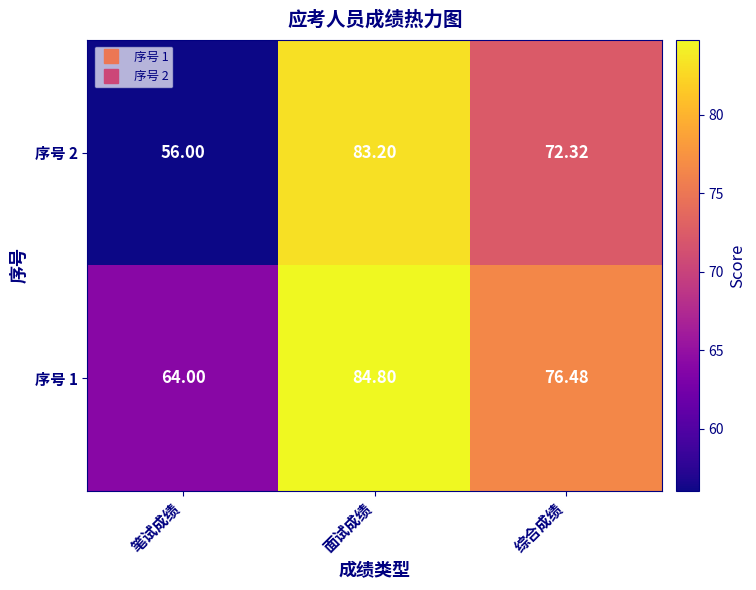

At which label does 序号 2 reach its peak?

面试成绩